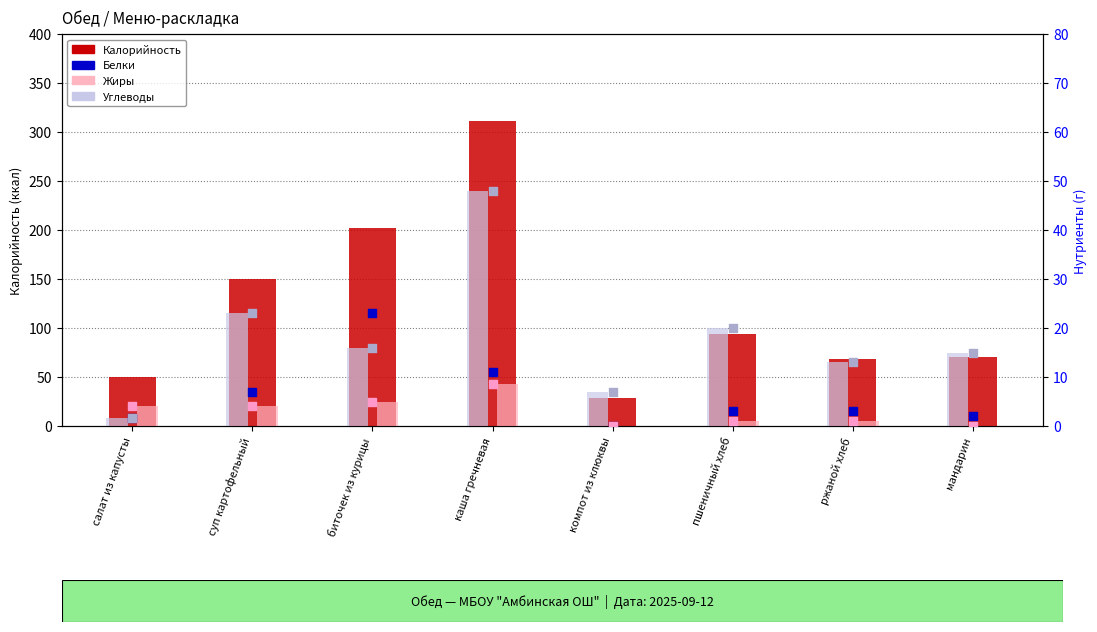

Which series contains the highest Y value?

Калорийность